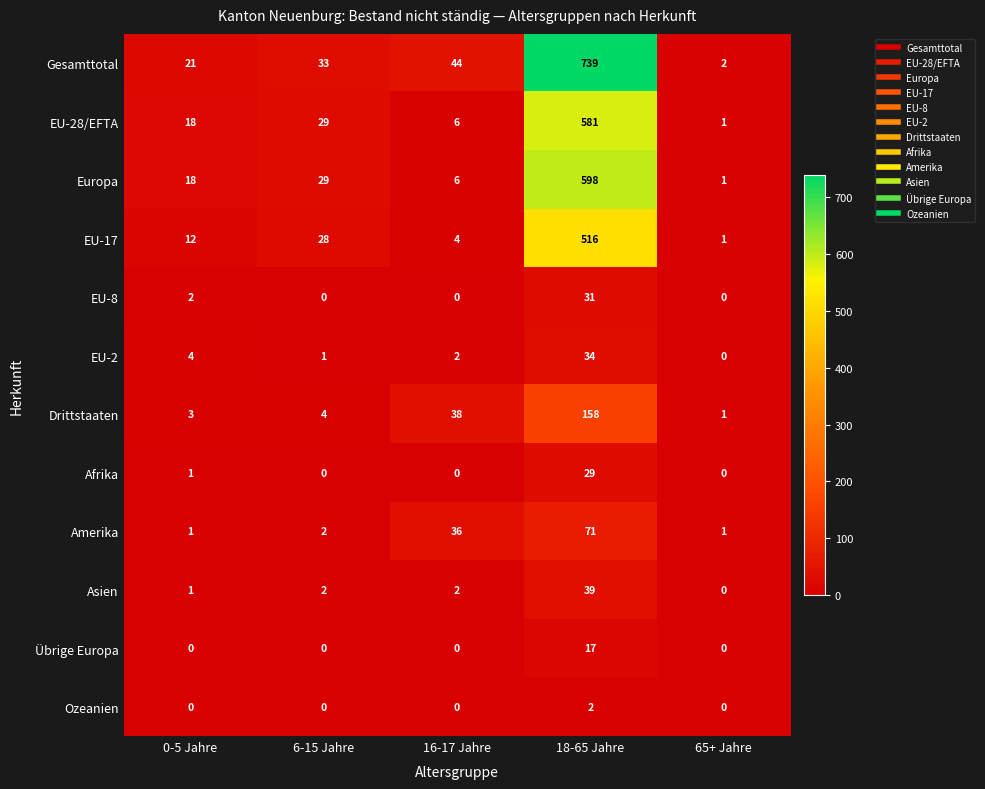

List the series in order of their peak value, highest first.

Gesamttotal, Europa, EU-28/EFTA, EU-17, Drittstaaten, Amerika, Asien, EU-2, EU-8, Afrika, Übrige Europa, Ozeanien